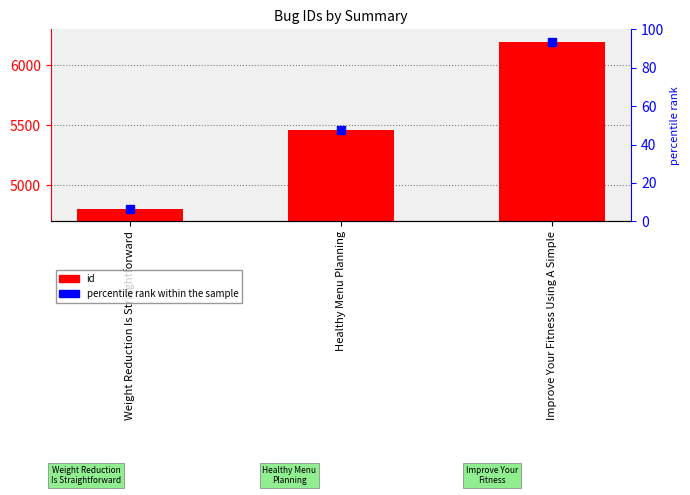

The chart shows a value of 1314 at Improve Your Fitness Using A Simple. True or false?

False